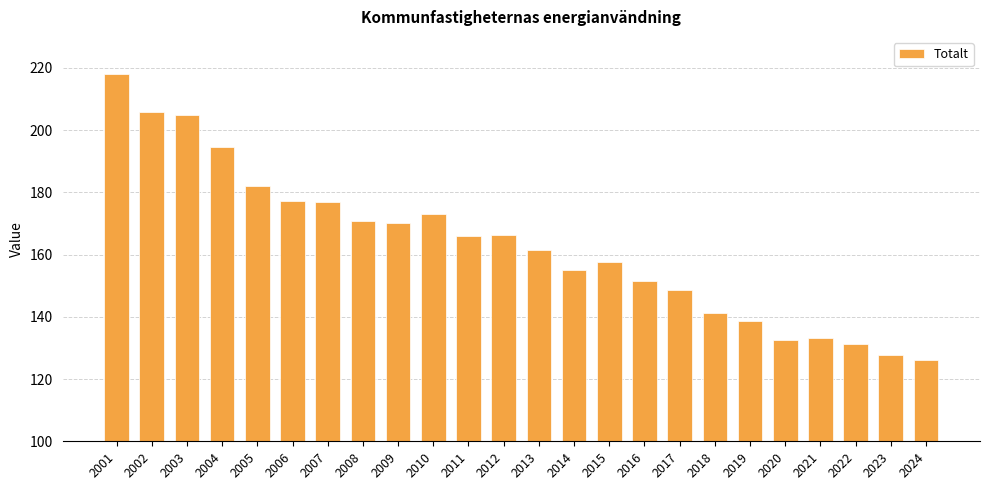

The value at 2003 is 330.5. True or false?

False